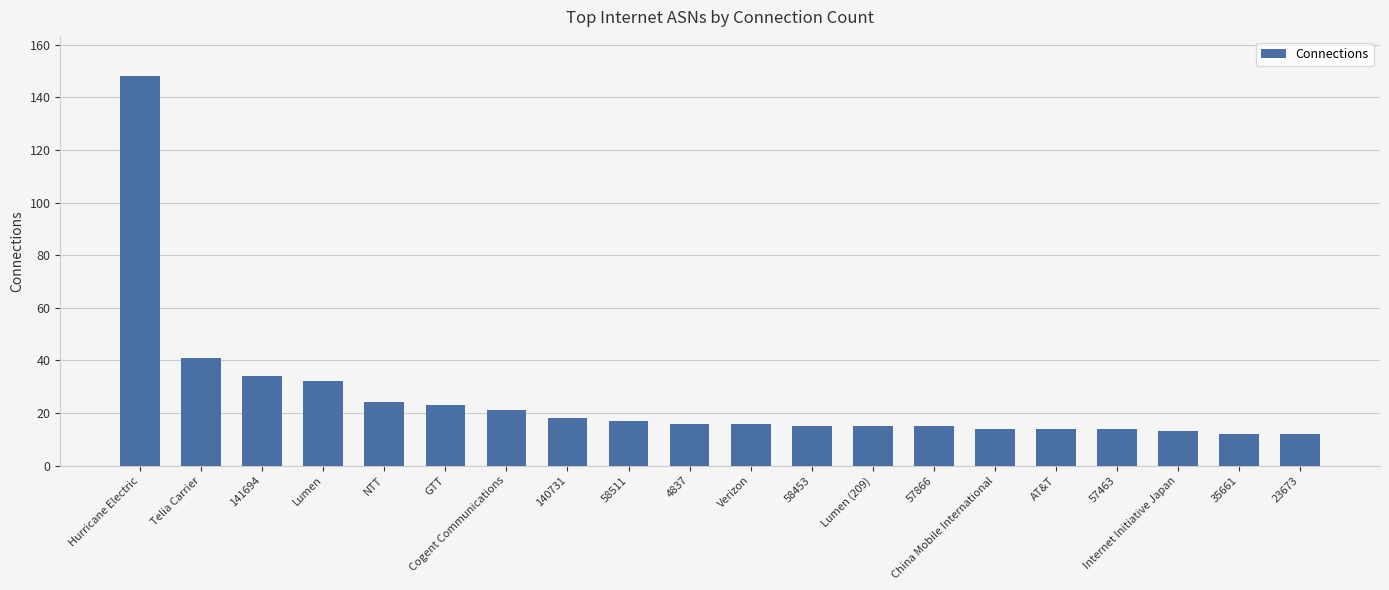

Approximately how many times larger is the value at Lumen compared to 35661?

2.7